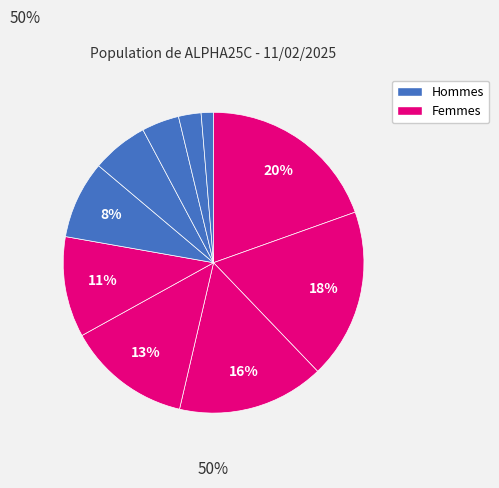

How many segments does this pie chart have?

10